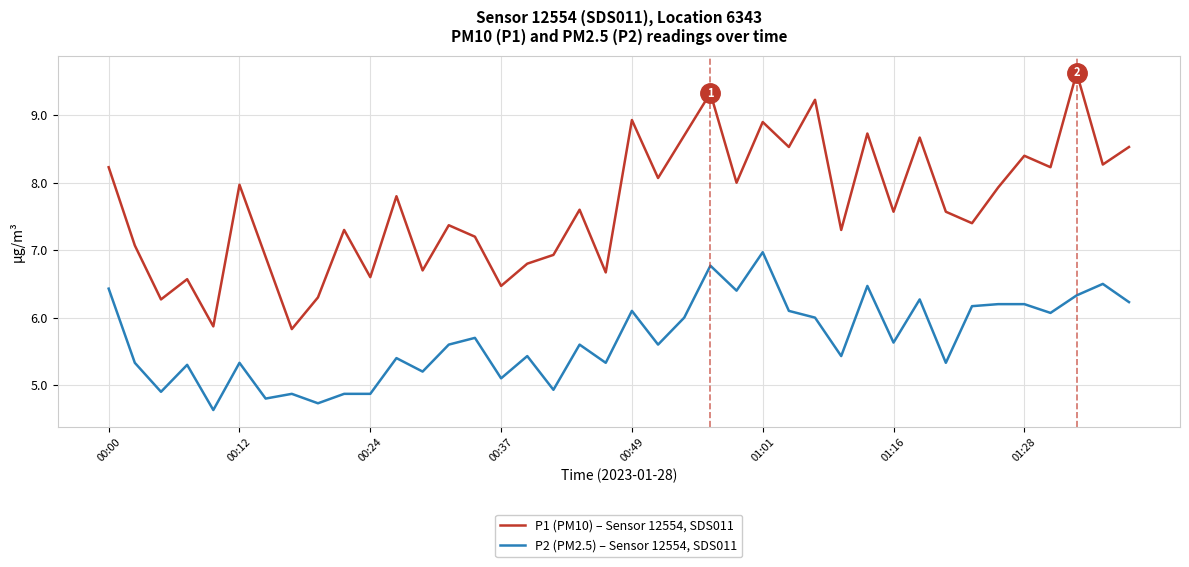

Which series has the largest total across all categories?

P1 (PM10) – Sensor 12554, SDS011